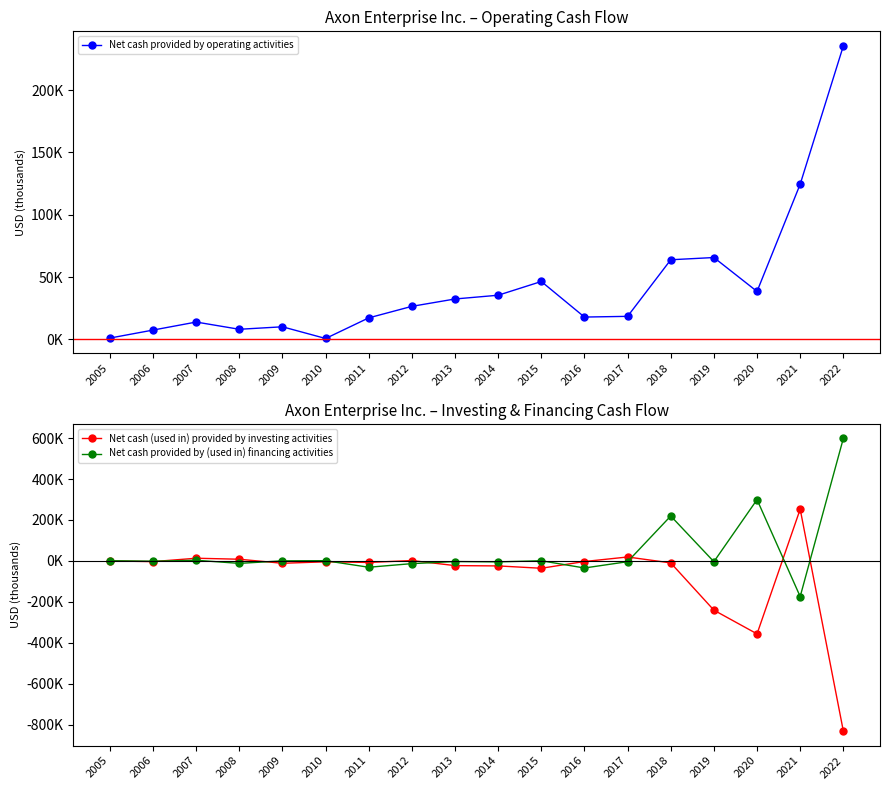

At which category is the sum across all series the highest?

2018